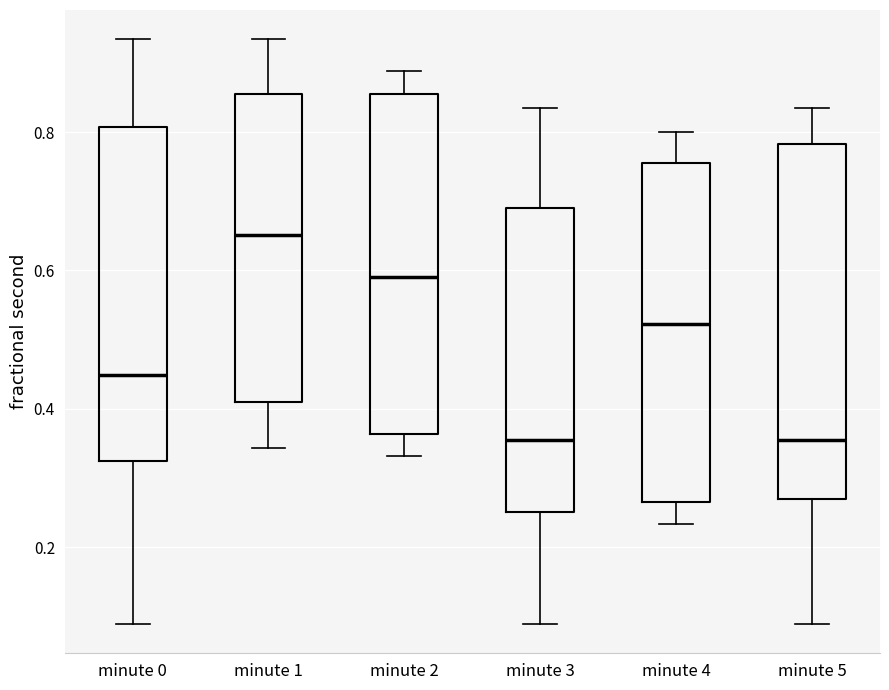

Reading left to right, read every box against the y-axis: the position of its median line, the range the box covers, and the ends of its whiskers. The values are not printed on the chart, so give them approximately, as read against the axis.

minute 0: median 0.44, box 0.32 to 0.80, whiskers 0.08 to 0.94
minute 1: median 0.66, box 0.42 to 0.86, whiskers 0.34 to 0.94
minute 2: median 0.60, box 0.36 to 0.86, whiskers 0.34 to 0.88
minute 3: median 0.36, box 0.26 to 0.68, whiskers 0.08 to 0.84
minute 4: median 0.52, box 0.26 to 0.76, whiskers 0.24 to 0.80
minute 5: median 0.36, box 0.28 to 0.78, whiskers 0.08 to 0.84